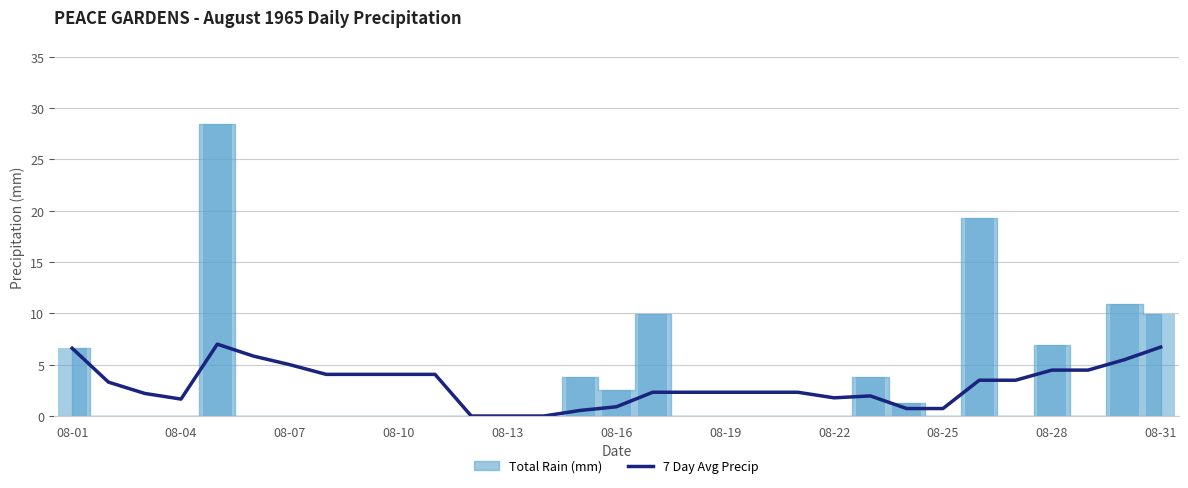

Is it true that the value at 08-01 is 6.6?

True